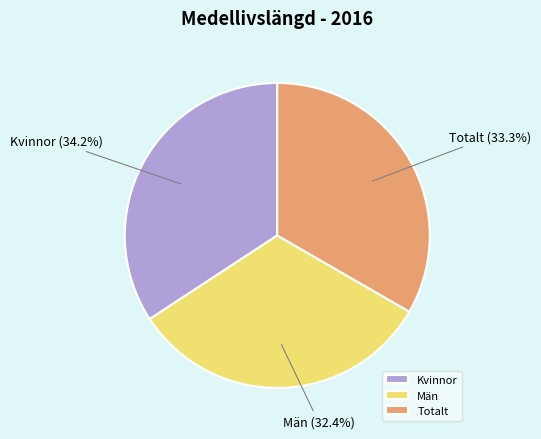

What portion of the pie excludes Kvinnor?

65.8%